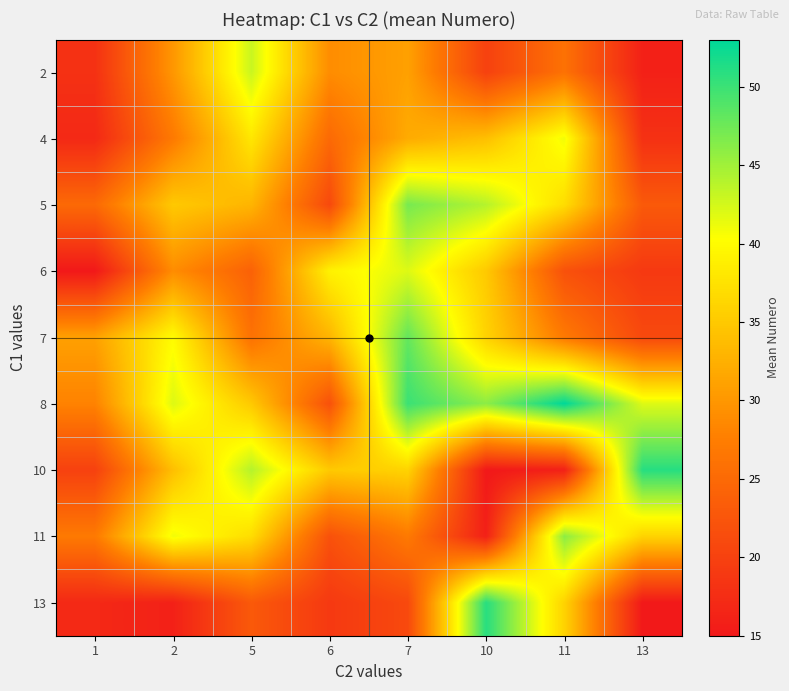

Reading right to left, what are all the values shown in this chart?

2: 13=16	11=26	10=20	7=31	6=29	5=43	2=30	1=18
4: 13=18	11=41	10=34	7=32	6=25	5=38	2=27	1=17
5: 13=23	11=37	10=44	7=47	6=21	5=33	2=35	1=25
6: 13=19	11=22	10=35	7=42	6=39	5=24	2=29	1=15
7: 13=21	11=27	10=36	7=48	6=33	5=26	2=40	1=31
8: 13=42	11=53	10=46	7=50	6=22	5=35	2=42	1=28
10: 13=51	11=16	10=15	7=36	6=35	5=44	2=34	1=20
11: 13=36	11=46	10=16	7=27	6=22	5=37	2=41	1=27
13: 13=15	11=36	10=51	7=21	6=19	5=23	2=16	1=17